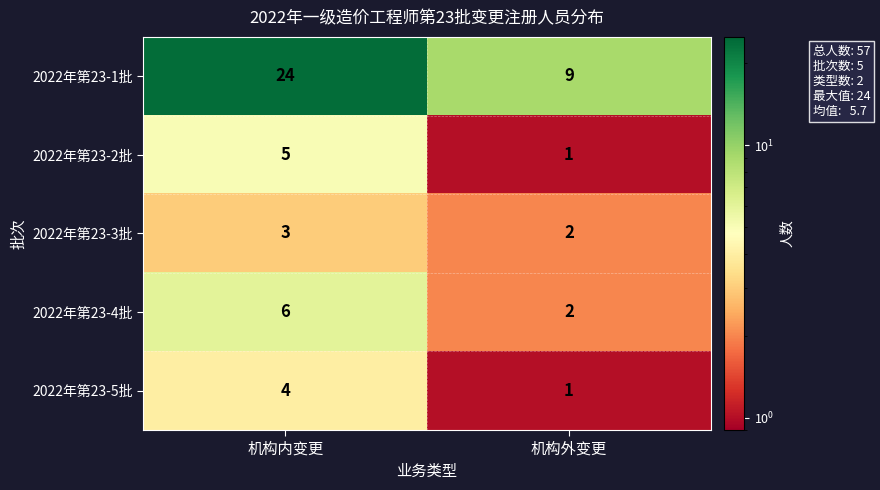

Reading left to right, extract all data points from this chart.

2022年第23-1批: 机构内变更=24	机构外变更=9
2022年第23-2批: 机构内变更=5	机构外变更=1
2022年第23-3批: 机构内变更=3	机构外变更=2
2022年第23-4批: 机构内变更=6	机构外变更=2
2022年第23-5批: 机构内变更=4	机构外变更=1